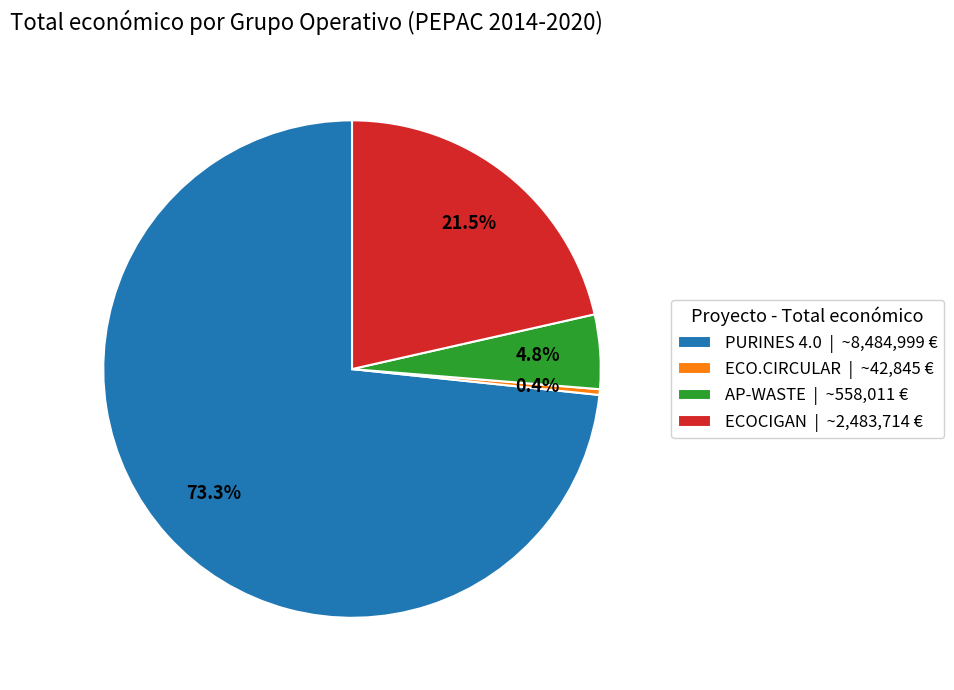

To the nearest percent, what is the combined percentage of ECOCIGAN and PURINES 4.0?

95%